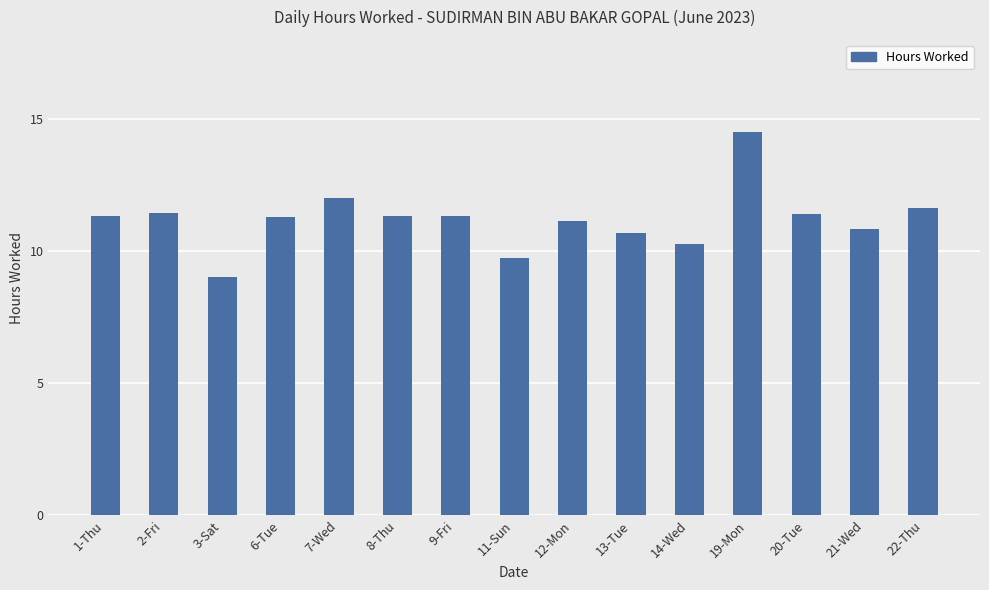

At which label does the data first exceed 11?

1-Thu